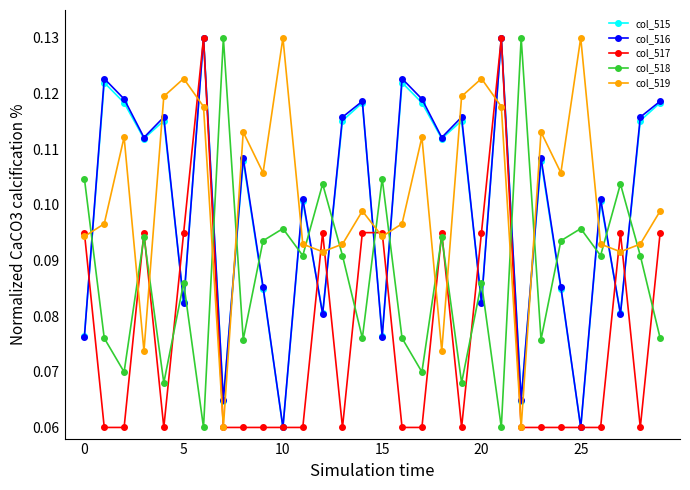

Which series ends up on top after the final intersection of col_519 and col_516?

col_516